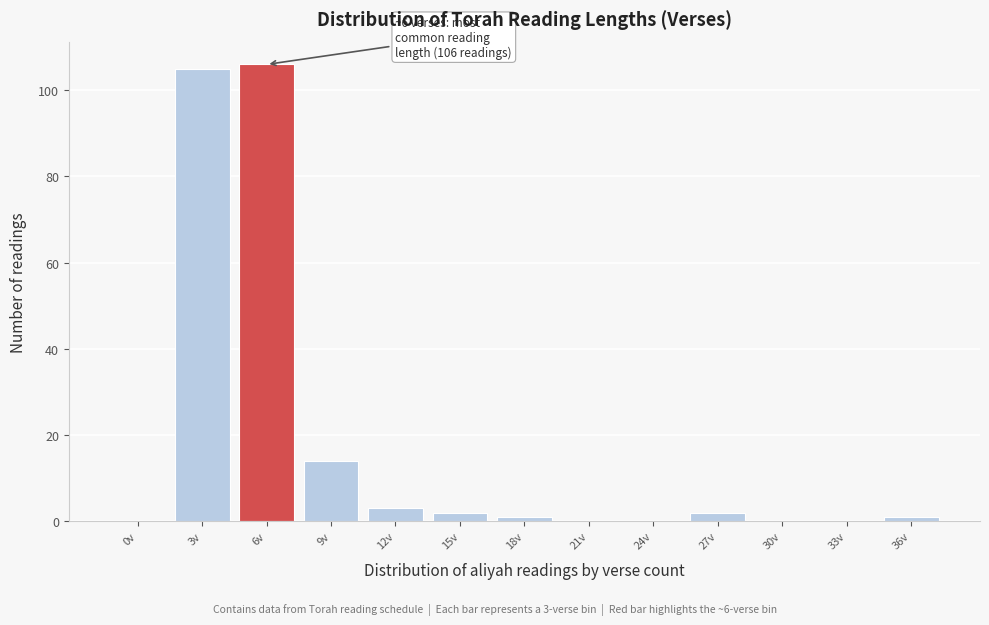

Reading right to left, what are all the values shown in this chart?

36v=1	33v=0	30v=0	27v=2	24v=0	21v=0	18v=1	15v=2	12v=3	9v=14	6v=106	3v=105	0v=0